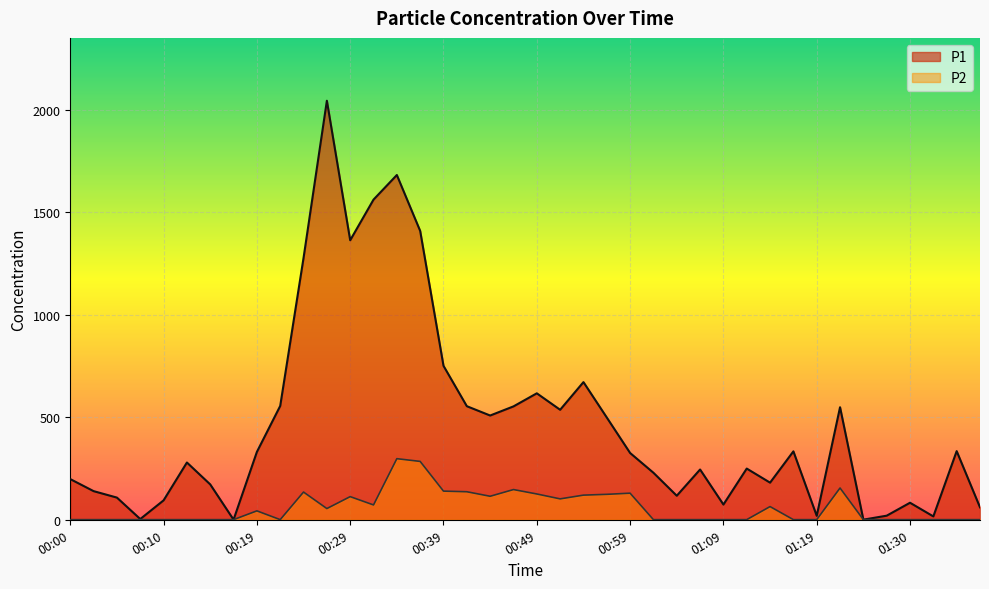

What value does the P1 series have at 00:44?

508.3